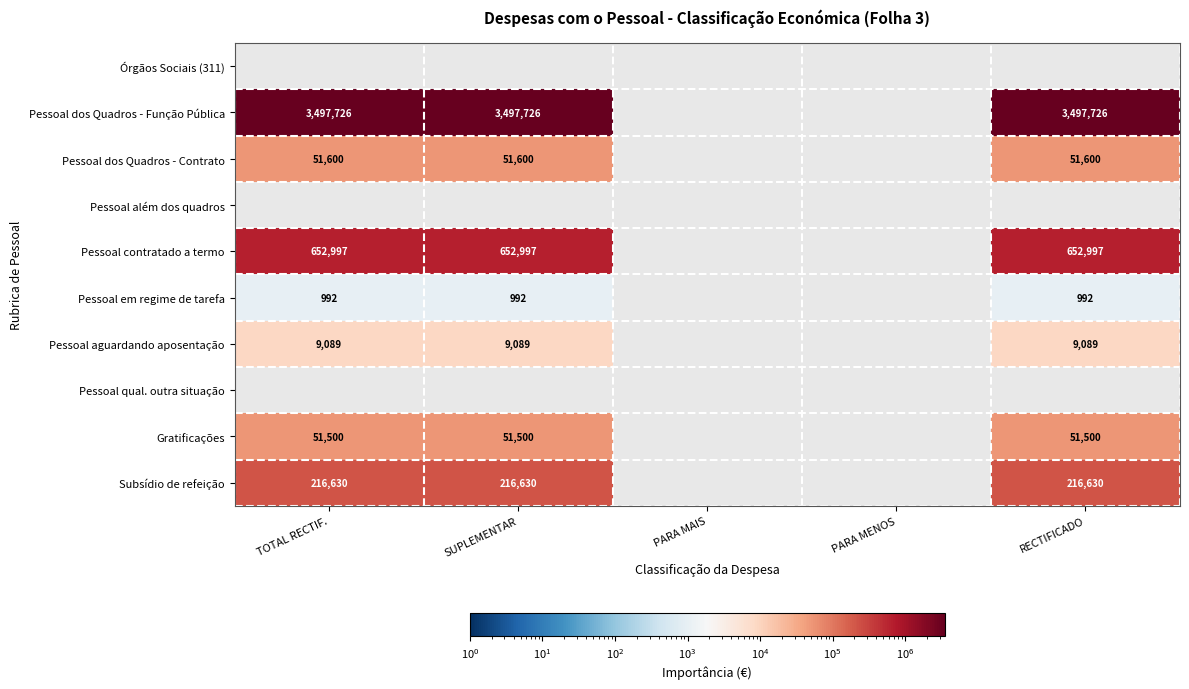

The value of Pessoal dos Quadros - Contrato at RECTIFICADO is 51600. True or false?

True